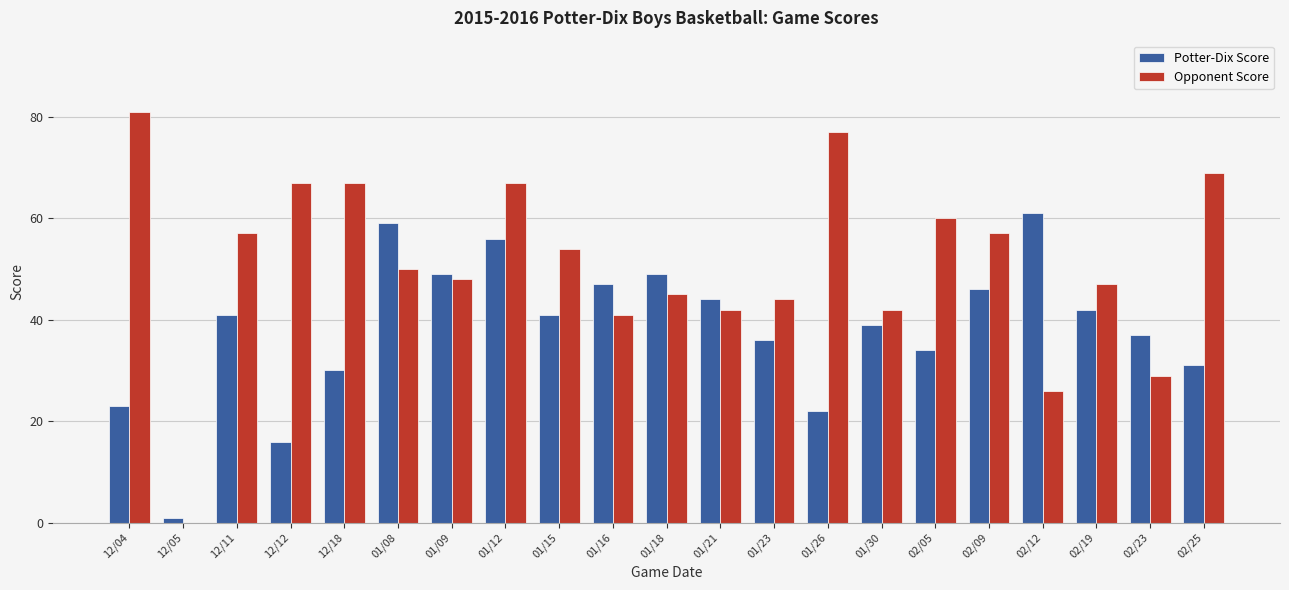

At which category is the sum across all series the highest?

01/12